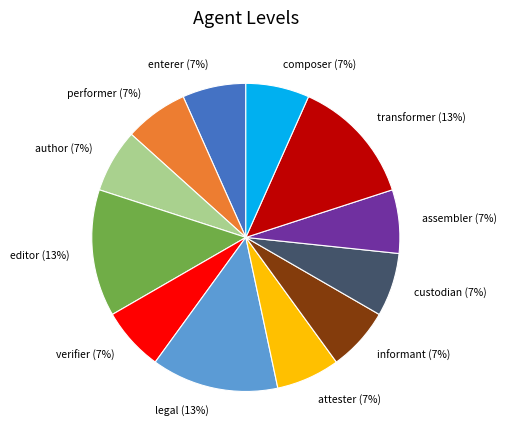

How many segments does this pie chart have?

12